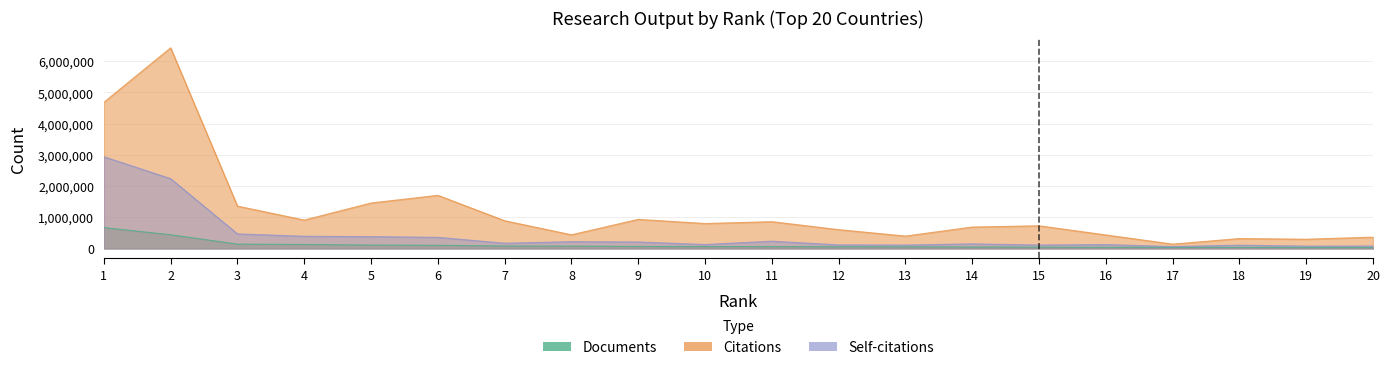

Reading left to right, list all the values displayed in this chart.

Documents: 1=667205	2=437661	3=137839	4=126990	5=107517	6=100128	7=76113	8=74588	9=63479	10=60518	11=59941	12=53705	13=51769	14=45995	15=40280	16=36441	17=34540	18=32120	19=29234	20=26898
Citations: 1=4684038	2=6428960	3=1356721	4=908800	5=1455639	6=1701853	7=887755	8=437138	9=931046	10=797763	11=857404	12=602050	13=395453	14=684921	15=724891	16=432008	17=137295	18=316226	19=295130	20=360931
Self-citations: 1=2938829	2=2235649	3=466662	4=390045	5=378112	6=356139	7=167345	8=216345	9=207280	10=126131	11=232654	12=113358	13=108278	14=146898	15=109600	16=124701	17=60346	18=105846	19=74673	20=77561